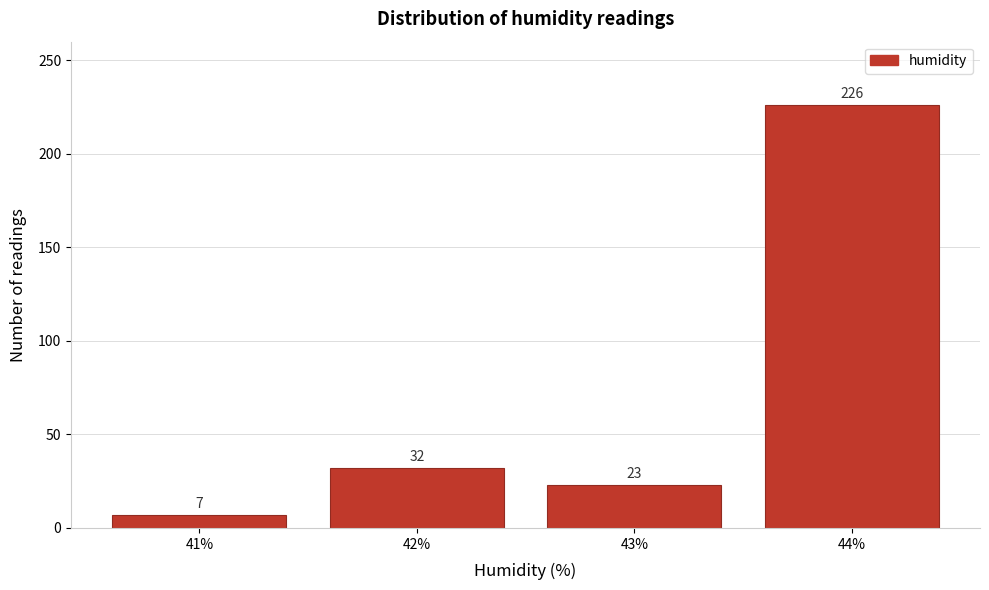

Reading left to right, list all the values displayed in this chart.

7	32	23	226